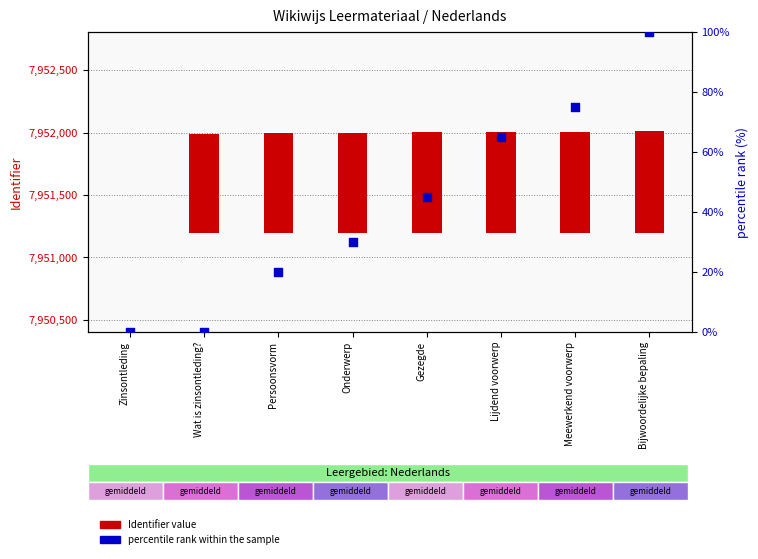

Which series contains the highest Y value?

Identifier value